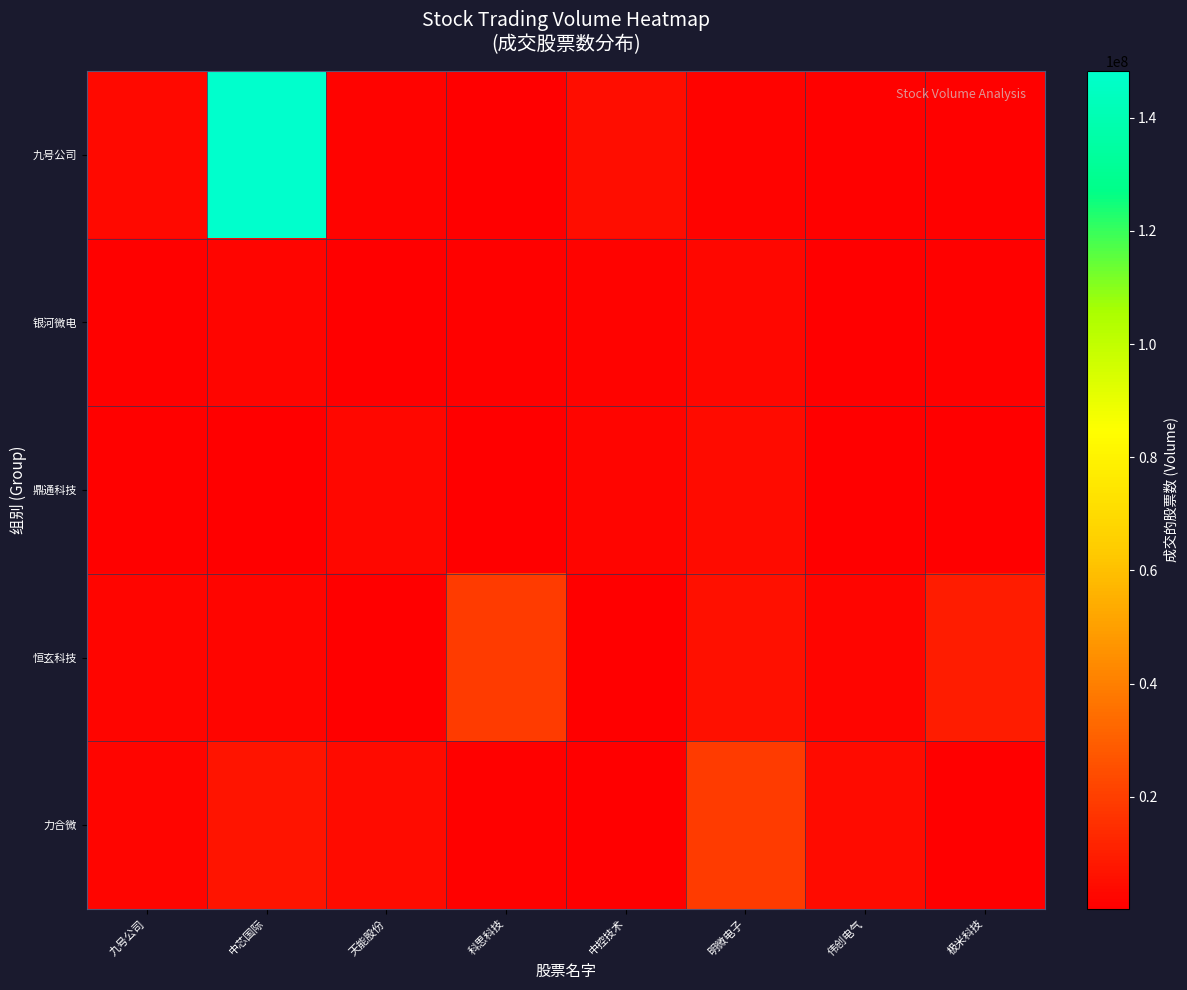

Which series changed the most between 明微电子 and 极米科技?

力合微